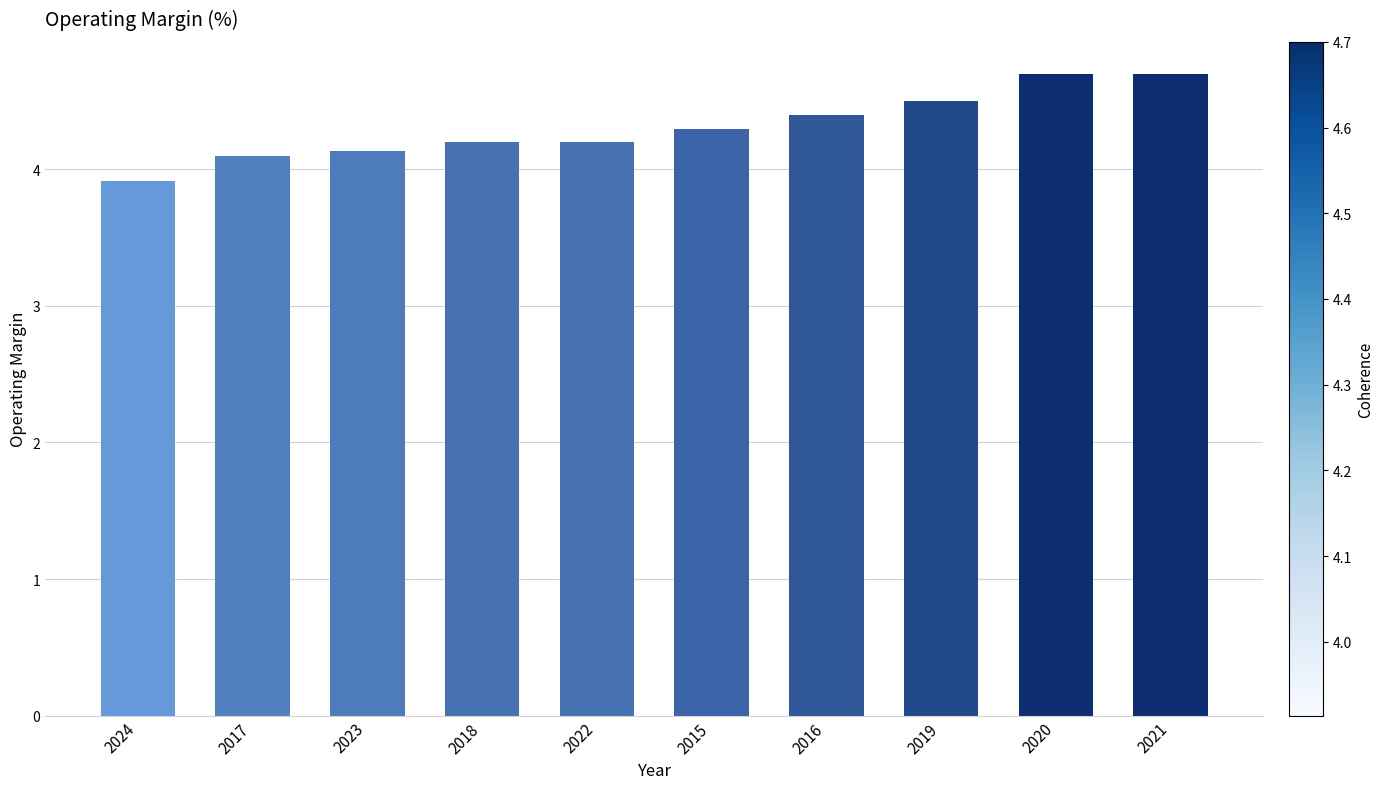

What position from the right is 2015?

5